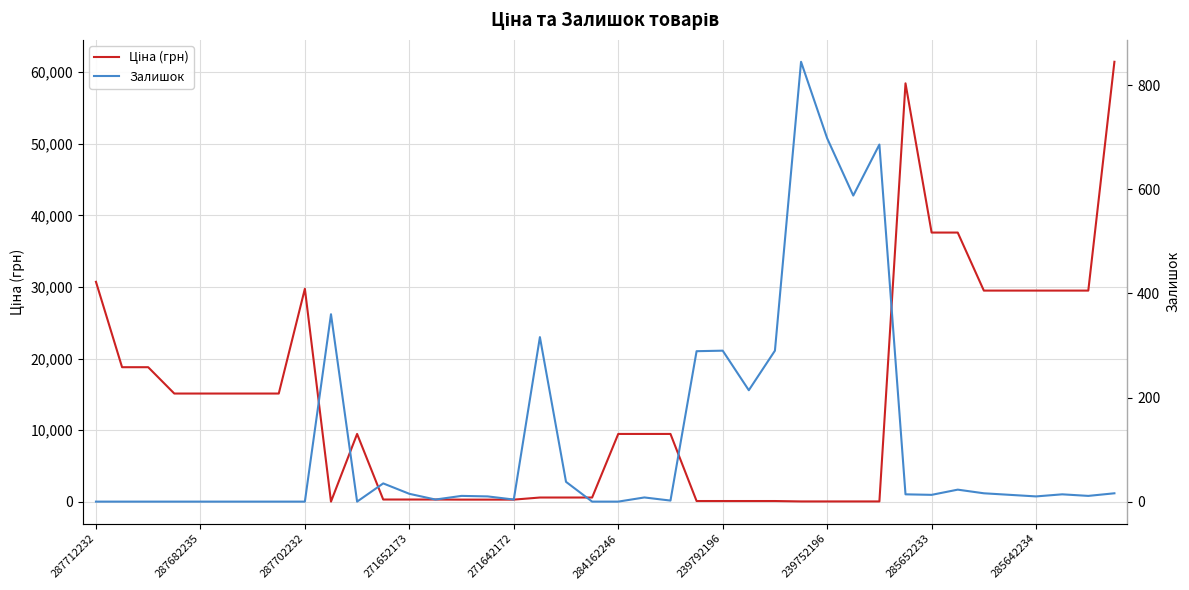

What is the difference between the maximum and second lowest values in the Залишок series?

845.0